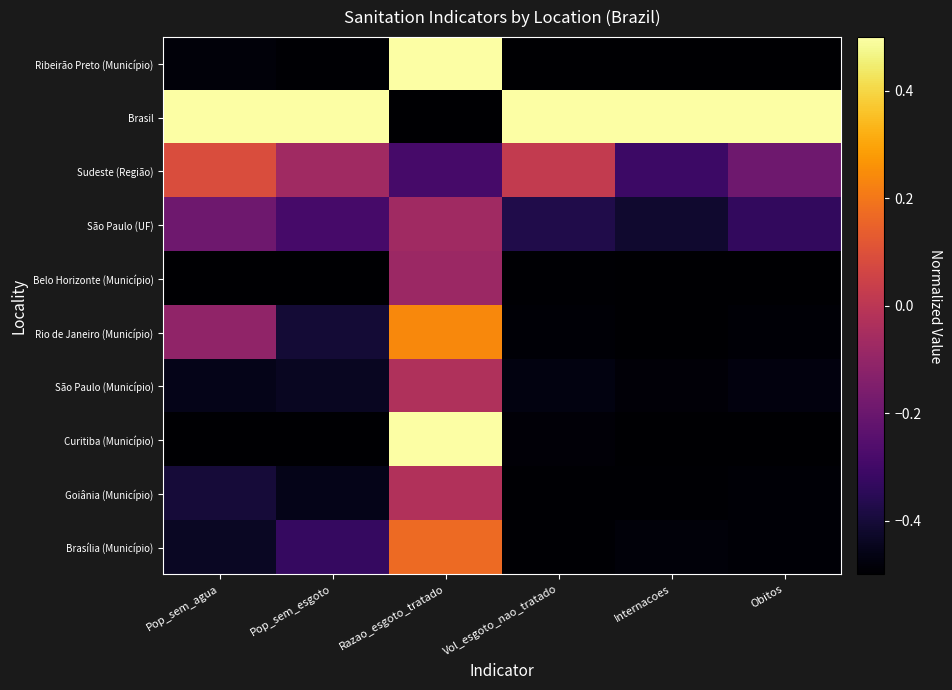

Rank the series by their maximum value, from lowest to highest.

Belo Horizonte (Município), São Paulo (UF), São Paulo (Município), Goiânia (Município), Sudeste (Região), Brasília (Município), Rio de Janeiro (Município), Curitiba (Município), Ribeirão Preto (Município), Brasil